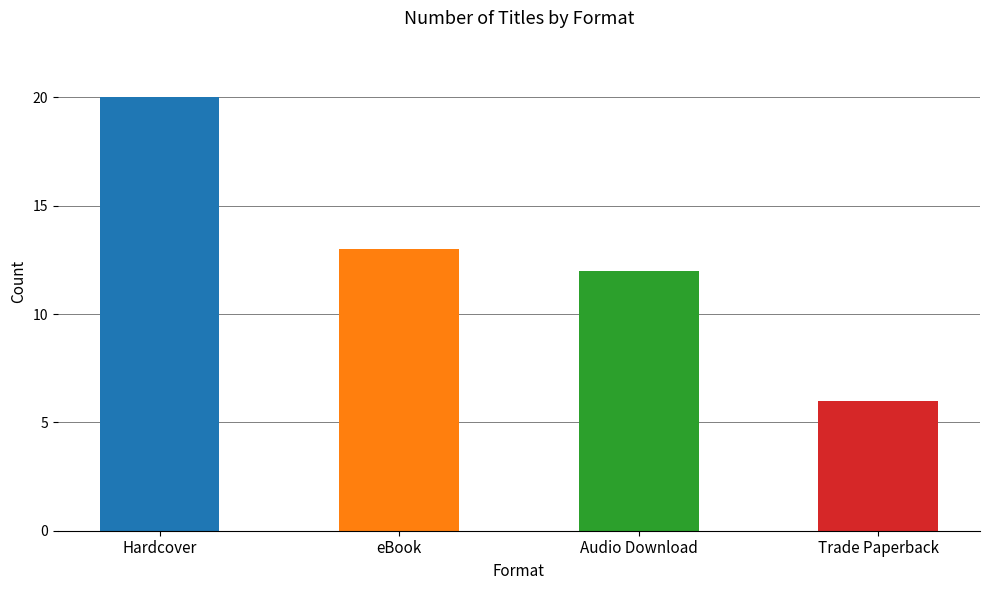

Reading right to left, list all the values displayed in this chart.

Trade Paperback=6	Audio Download=12	eBook=13	Hardcover=20